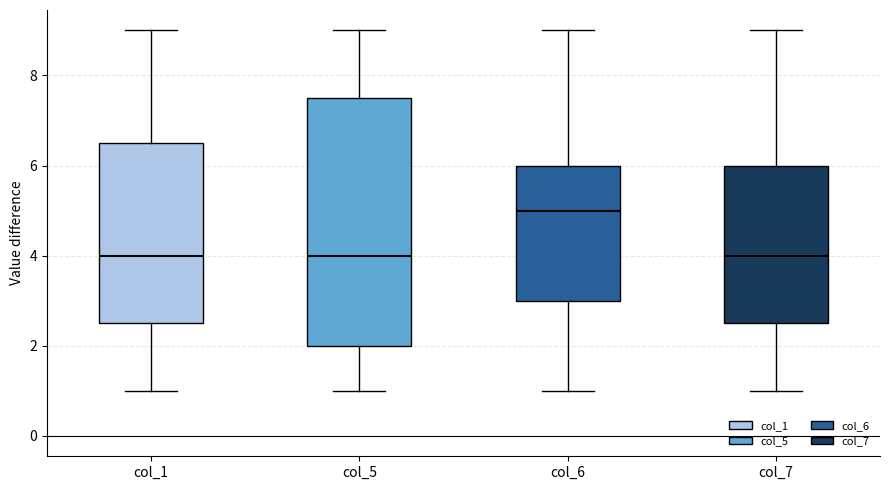

Where is the lower edge of the box for col_1 on the y-axis? The values are not printed on the chart, so give them approximately, as read against the axis.

2.6